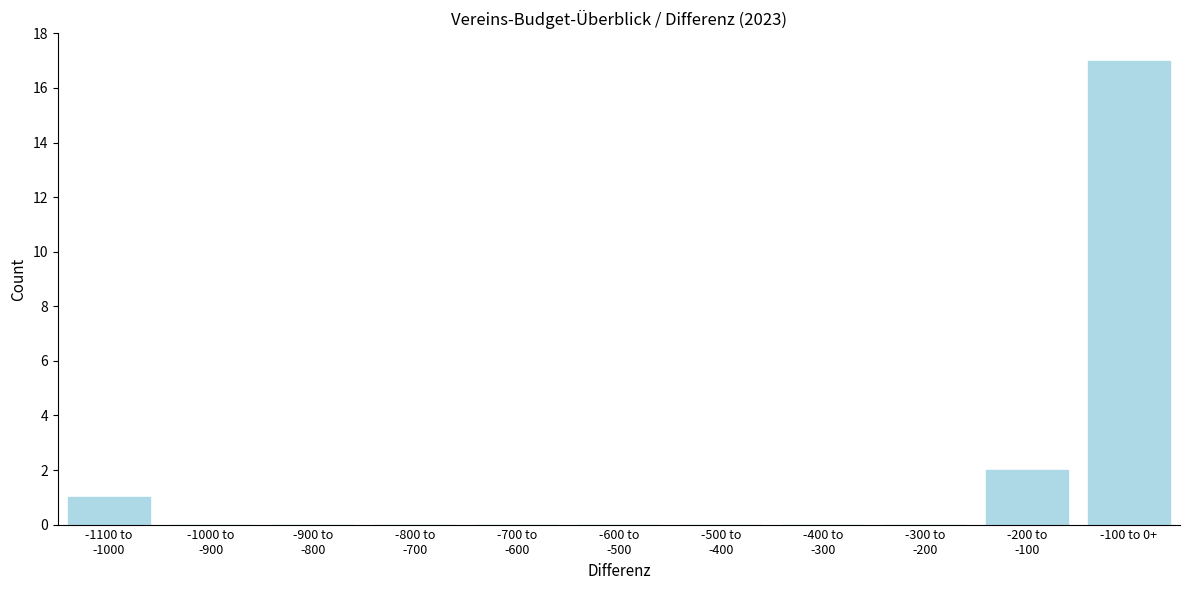

The chart shows a value of 25 at -100 to 0+. True or false?

False